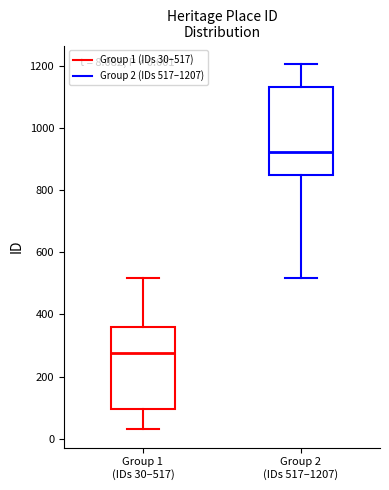

Which box's median line is the highest?

Group 2 (IDs 517–1207)